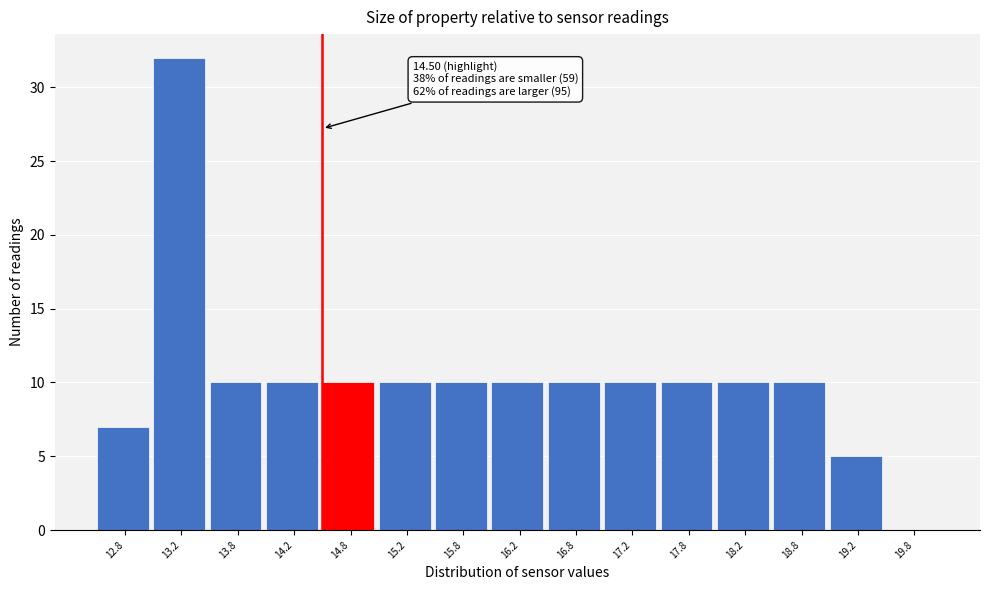

Which range on the x-axis has the tallest bar?

13.0 to 13.5